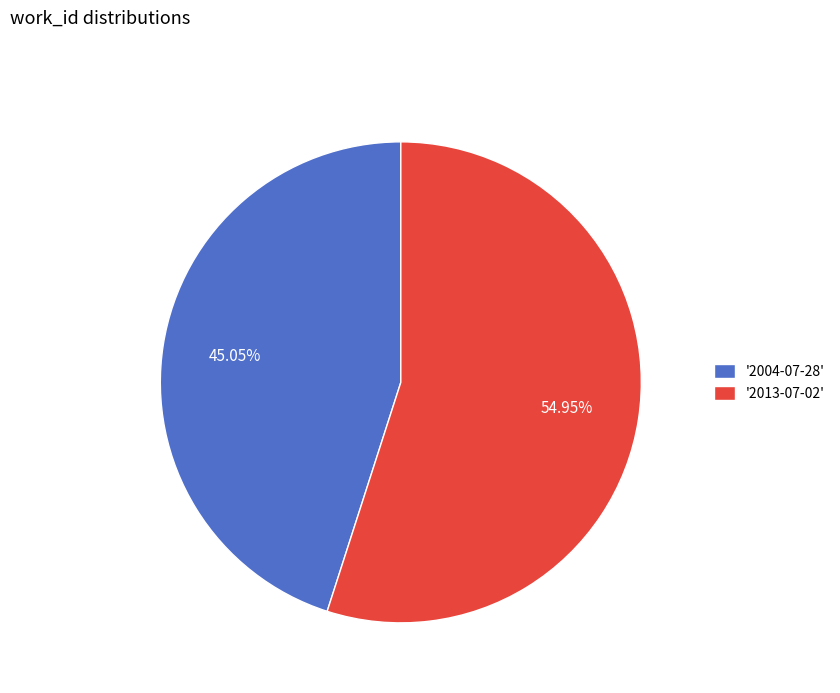

Which has a higher value, '2004-07-28' or '2013-07-02'?

'2013-07-02'